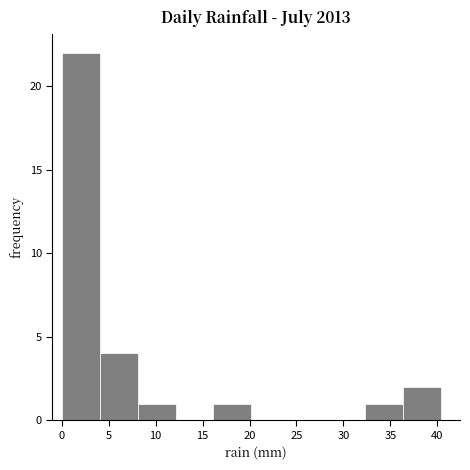

Over which range of the x-axis is the bar tallest?

0.0 to 4.0